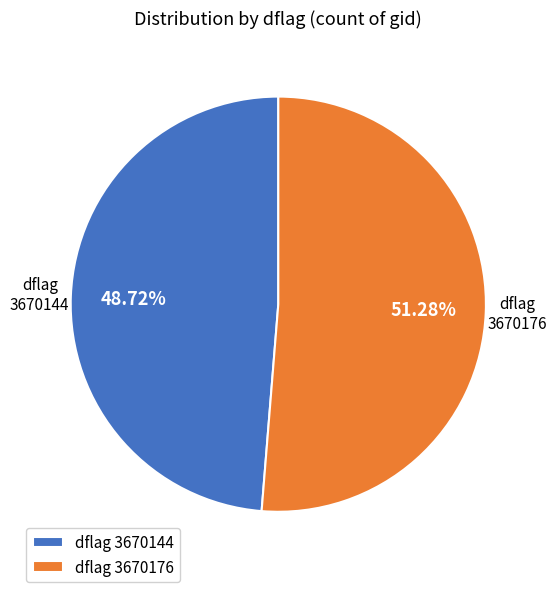

To the nearest percent, what is the average slice percentage?

50%